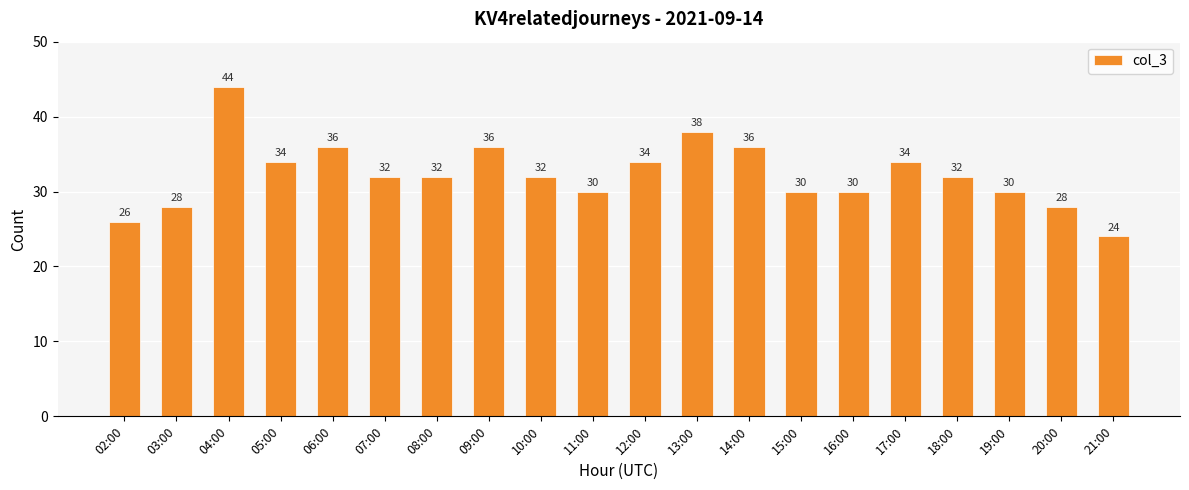

What is the change in value from 05:00 to 07:00?

-2